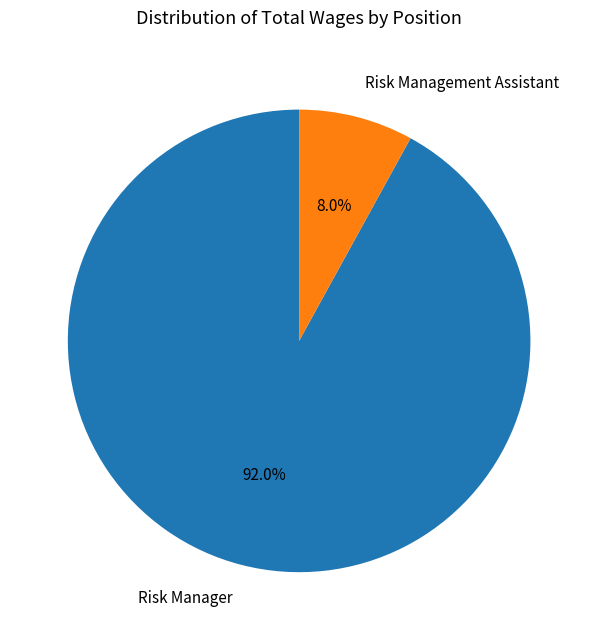

To the nearest percent, what is the difference between the largest and smallest slice percentages?

84%